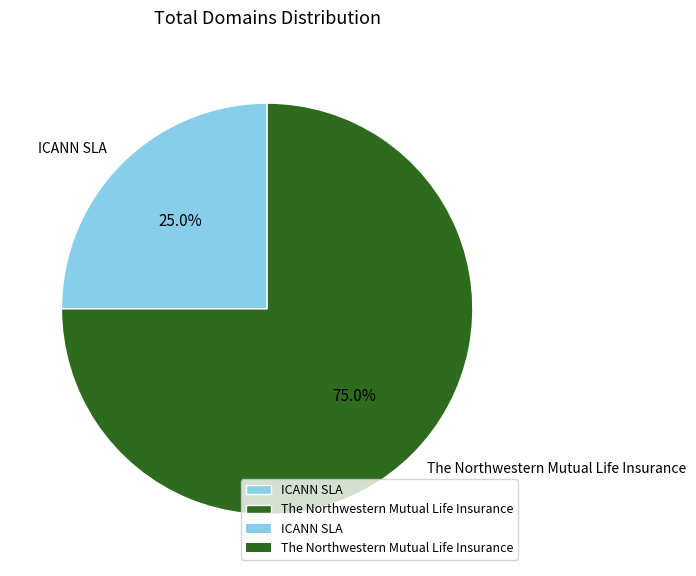

To the nearest percent, what percentage of the pie is ICANN SLA?

25%